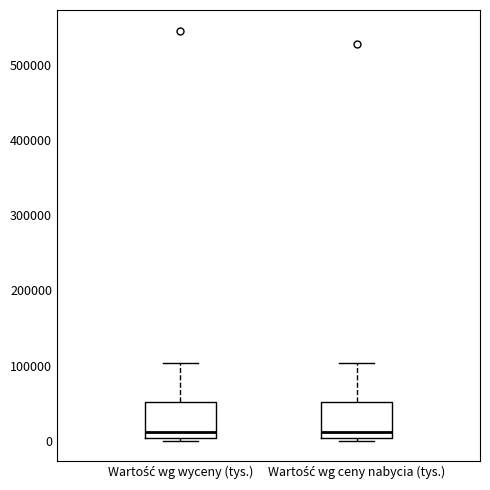

Reading left to right, read every box against the y-axis: the position of its median line, the range the box covers, and the ends of its whiskers. The values are not printed on the chart, so give them approximately, as read against the axis.

Wartość wg wyceny (tys.): median 10000, box 0 to 50000, whiskers 0 to 100000
Wartość wg ceny nabycia (tys.): median 10000, box 0 to 50000, whiskers 0 to 100000